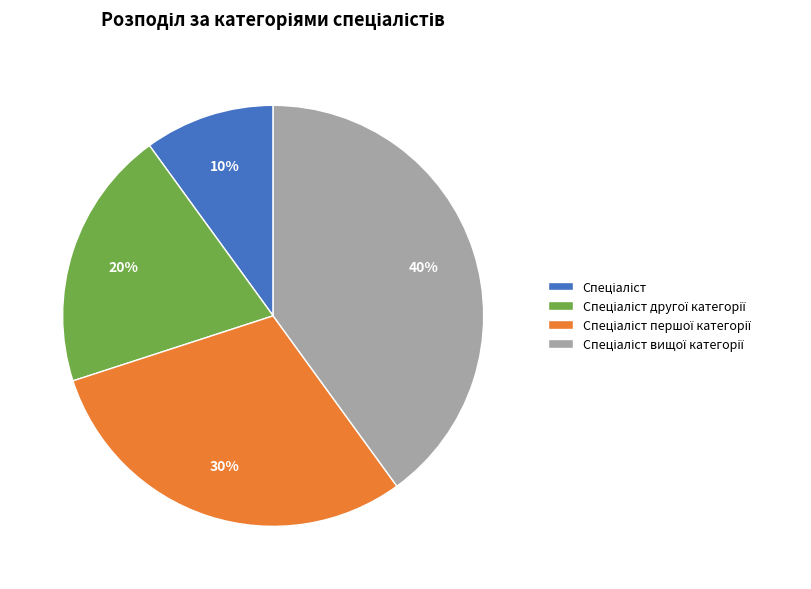

To the nearest percent, what is the average slice percentage?

25%